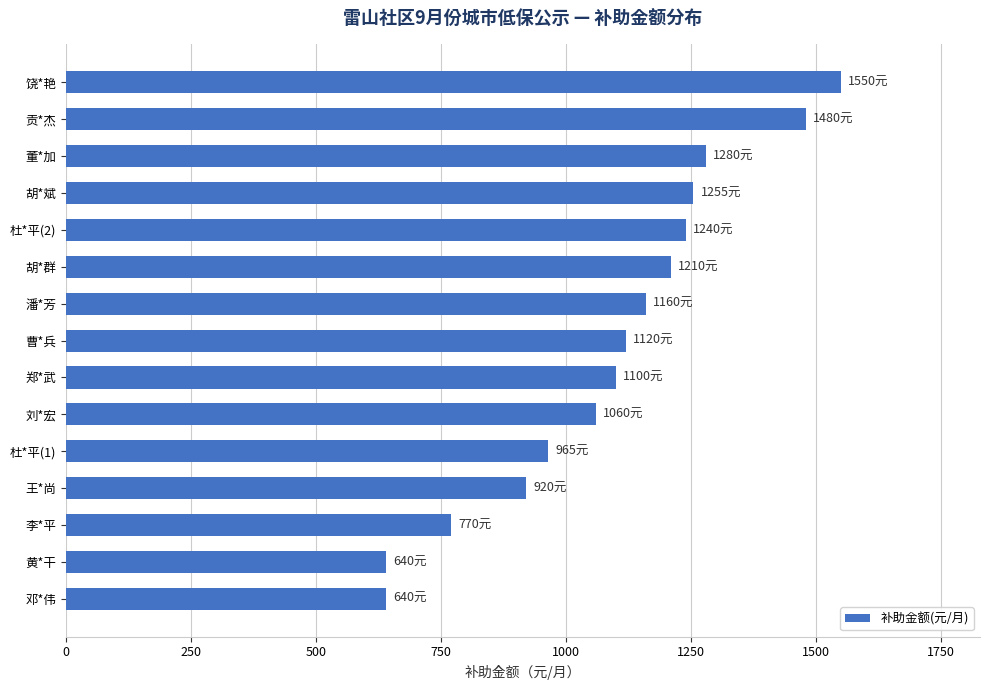

What is the approximate value at 郑*武?

1100